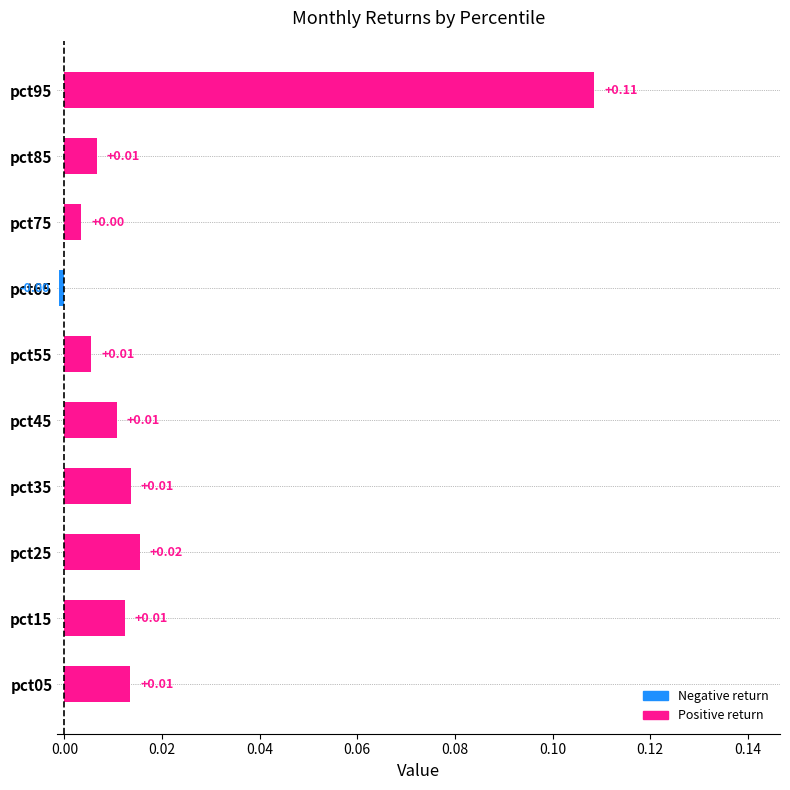

Between pct75 and pct05, which is larger?

pct05